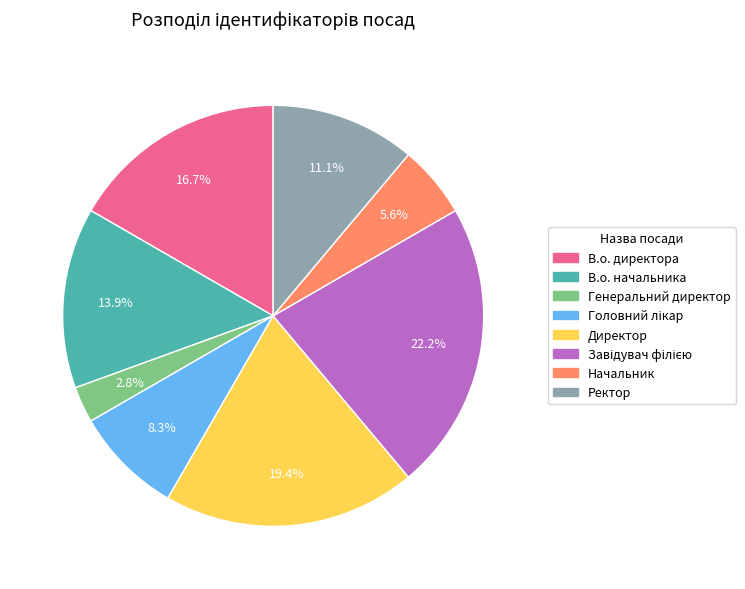

Approximately how many times larger is the value at В.о. начальника compared to Директор?

0.7